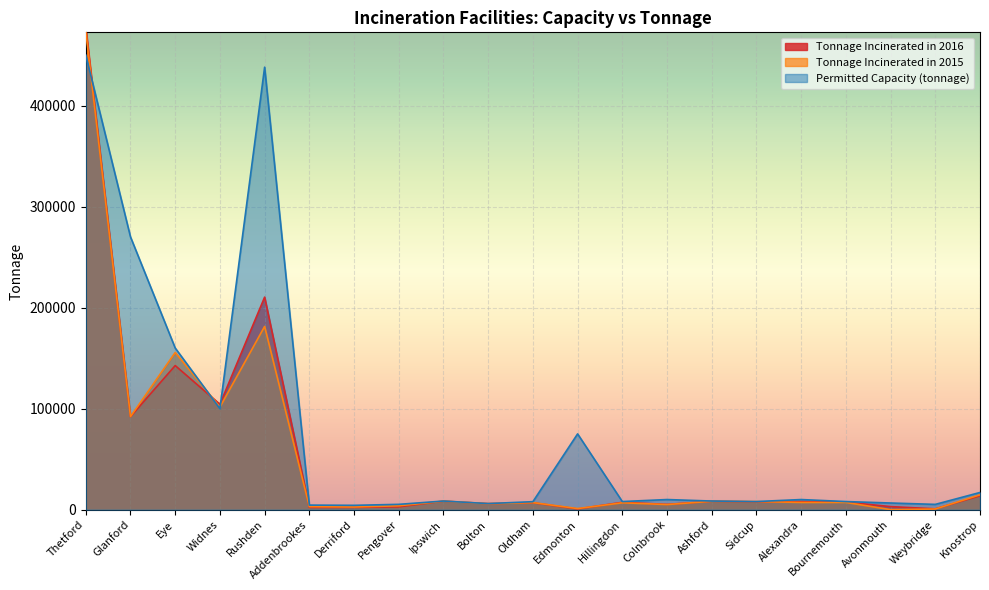

How many values in the Tonnage Incinerated in 2015 series are below 7153?

10